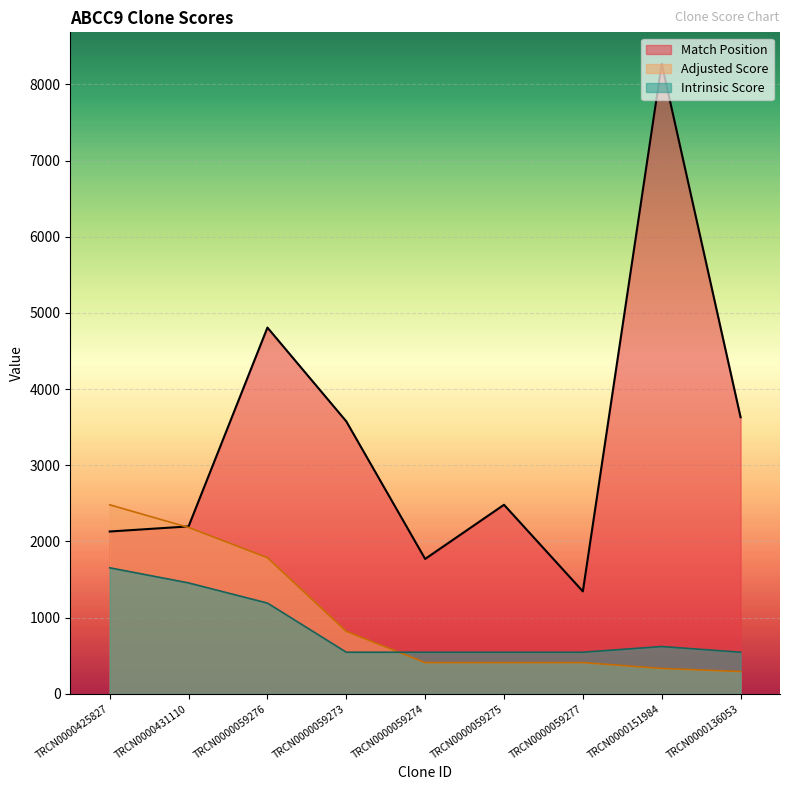

Reading right to left, what are all the values shown in this chart?

Match Position: 3630.0	8269.0	1344.0	2481.0	1770.0	3576.0	4807.0	2197.0	2130.0
Adjusted Score: 292.4	332.2	409.3	409.3	409.3	818.6	1786.1	2183.0	2480.7
Intrinsic Score: 545.8	620.2	545.8	545.8	545.8	545.8	1190.7	1455.3	1653.8